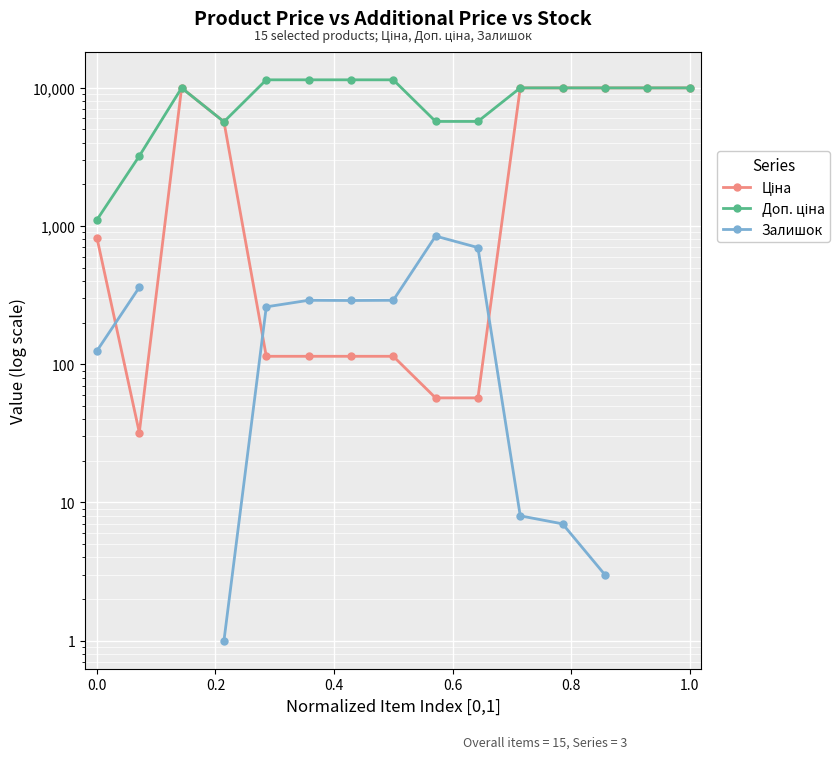

What is the difference between the maximum and minimum values in the Ціна series?

9942.9